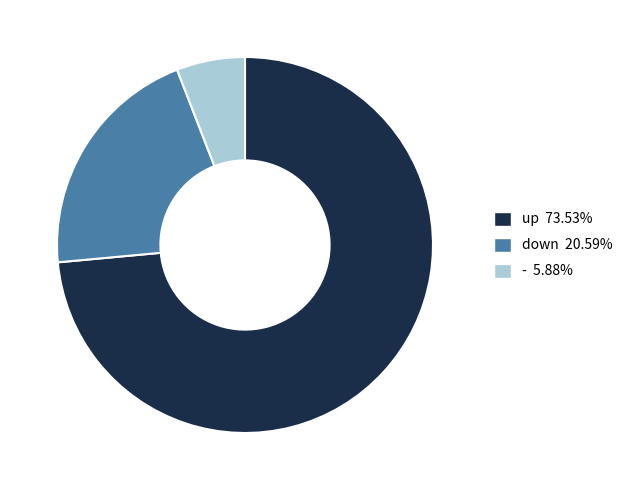

Which slice represents more than half of the pie?

up